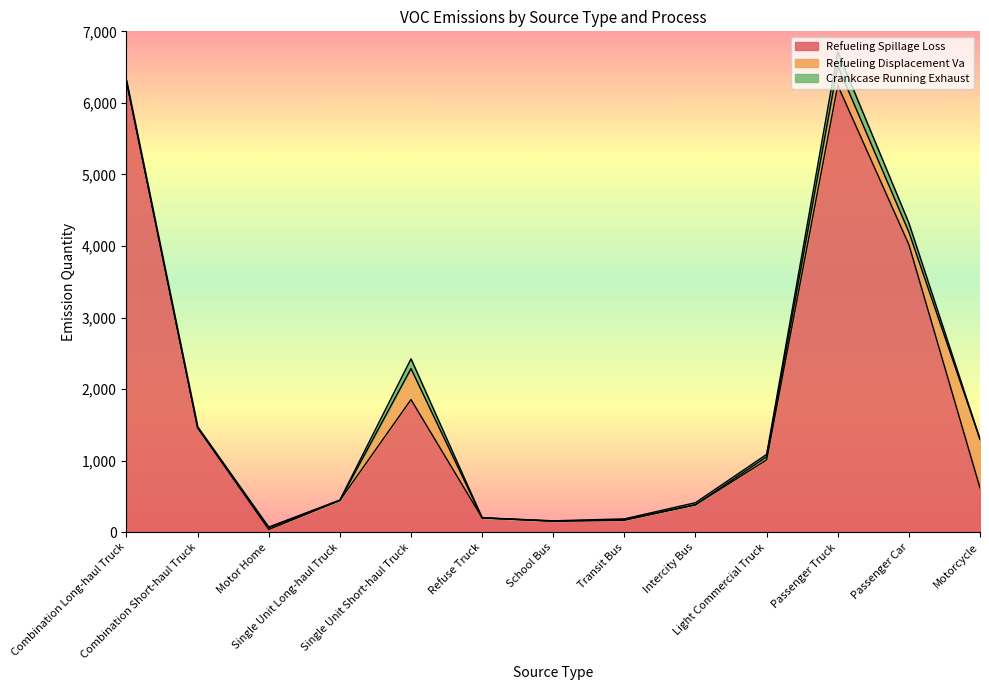

Between School Bus and Single Unit Long-haul Truck, which is larger?

Single Unit Long-haul Truck